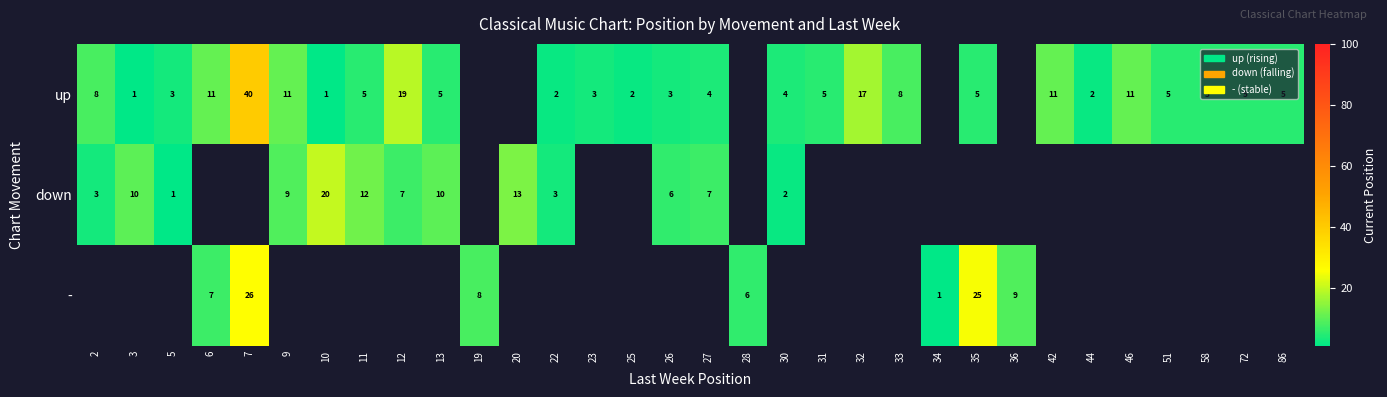

How many series are shown in this chart?

3